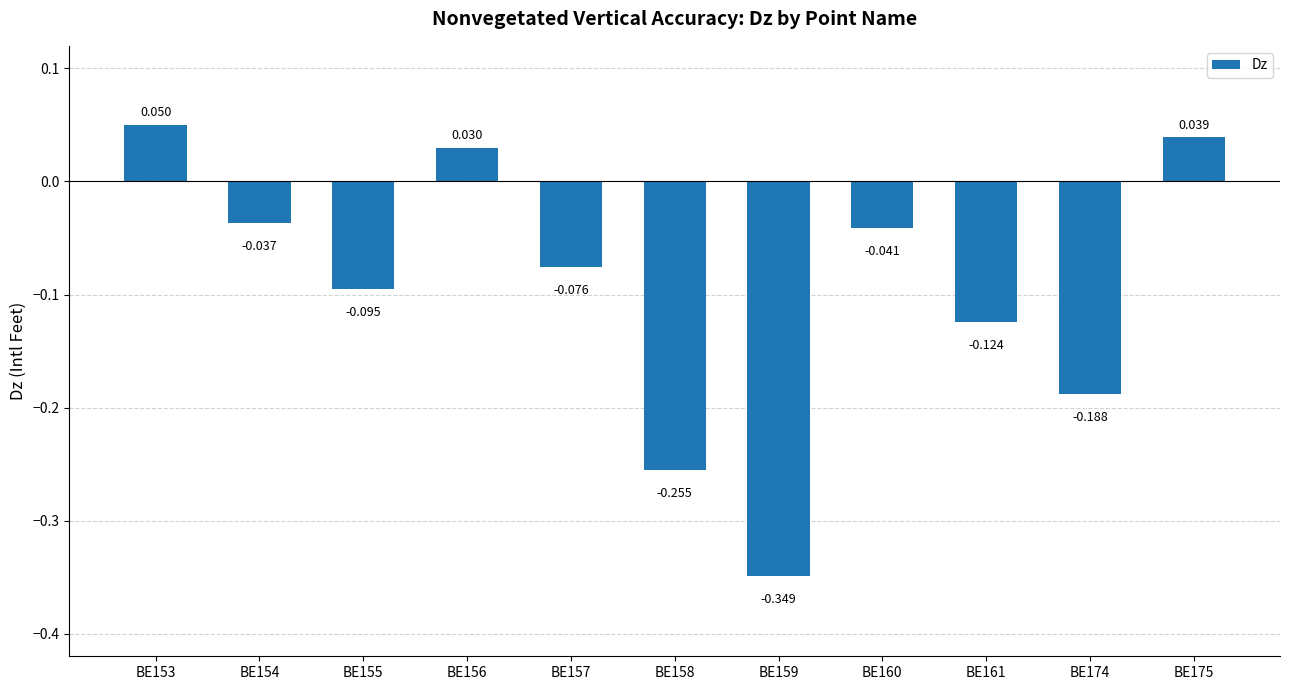

Between BE157 and BE160, which is larger?

BE160